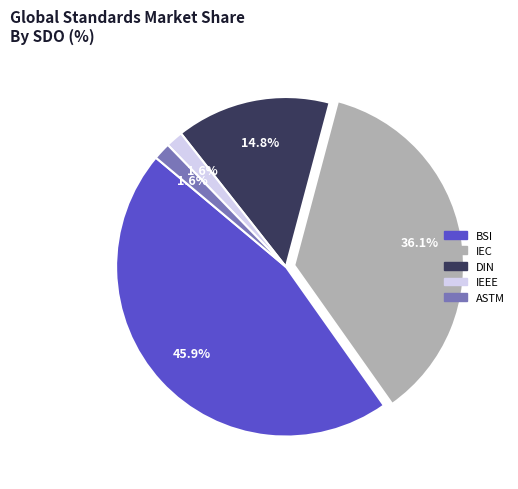

Does ASTM account for over 50% of the chart?

No